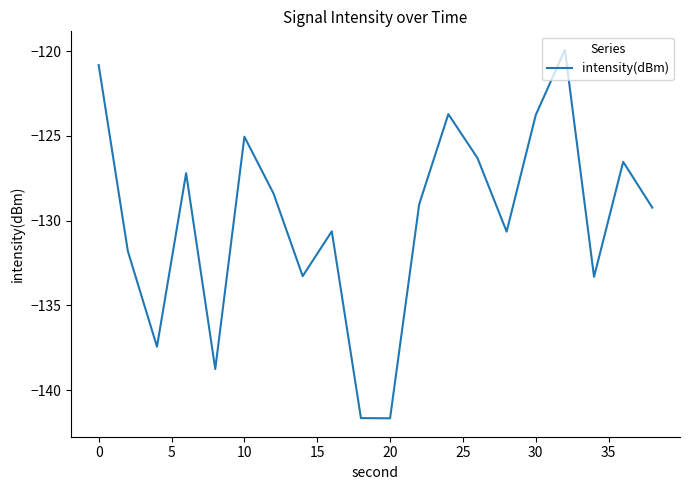

What is the difference between the maximum and minimum values?

21.7